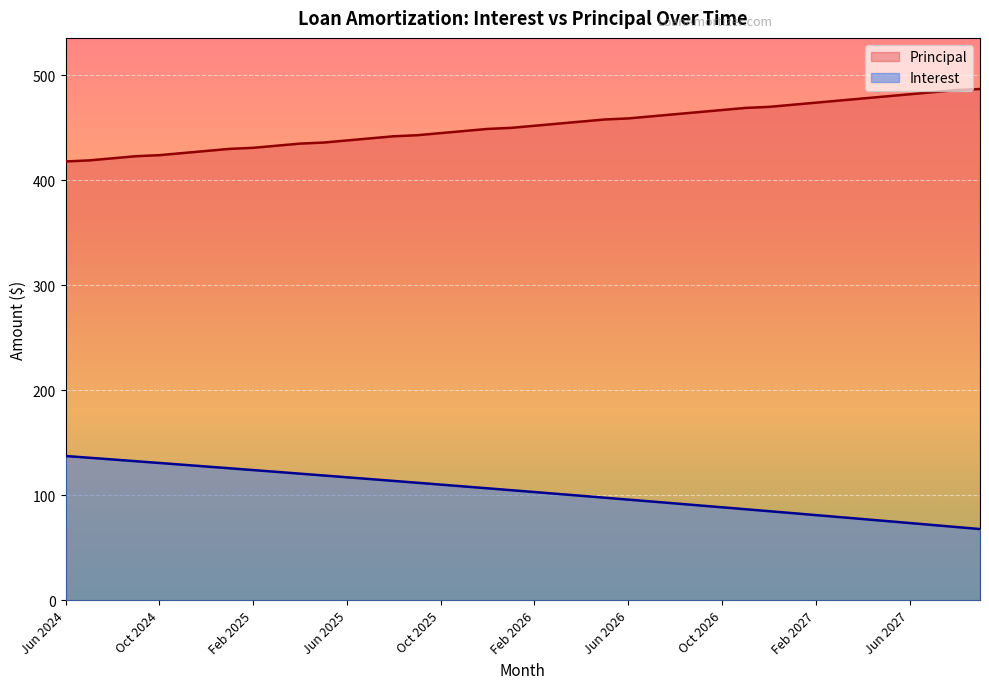

True or false: Principal has more than 0 interior local peaks.

False